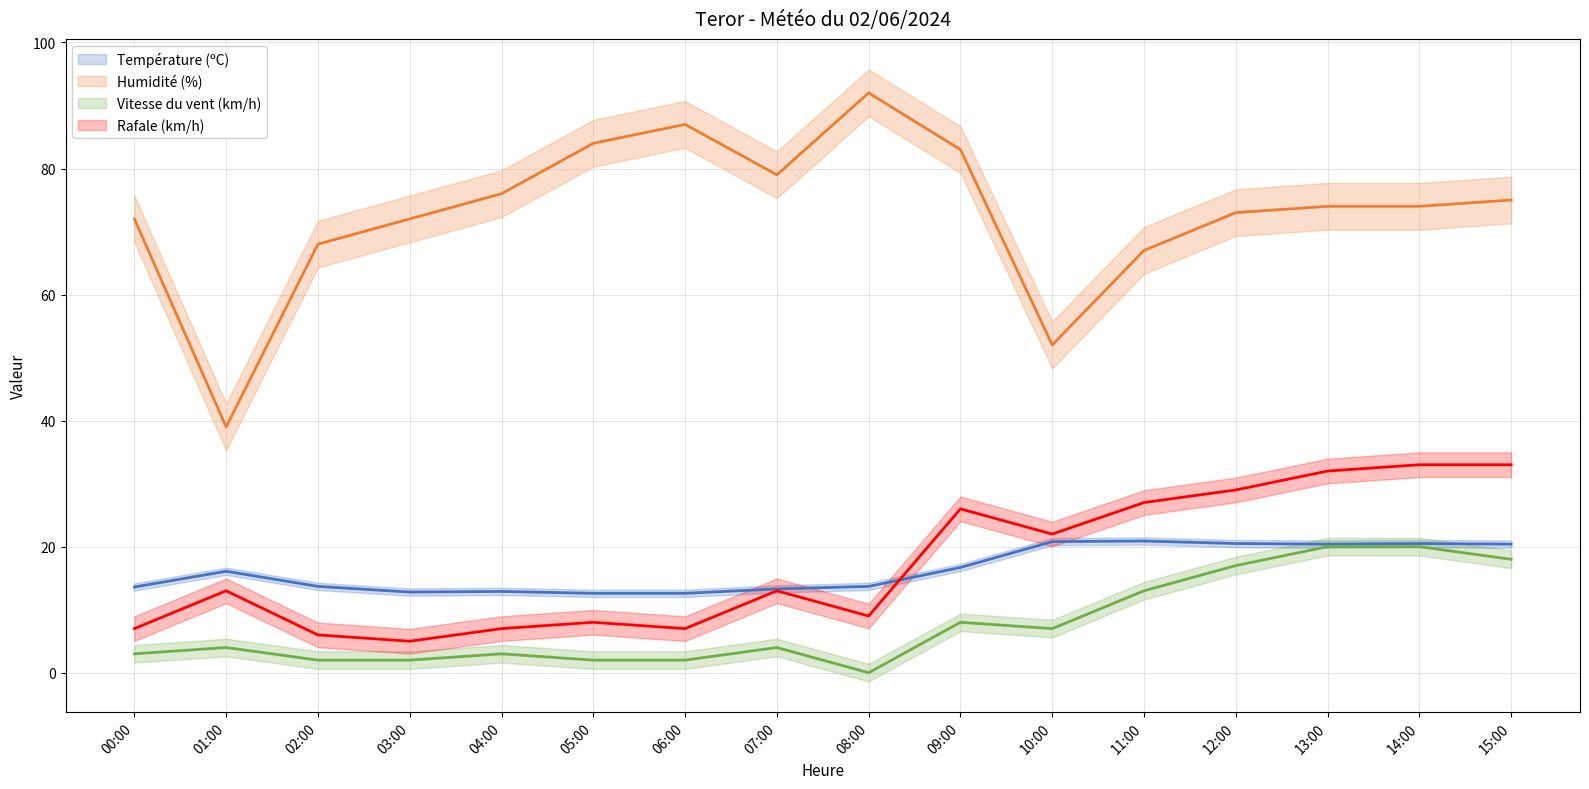

How many values in the Humidité (%) series are below 74?

7